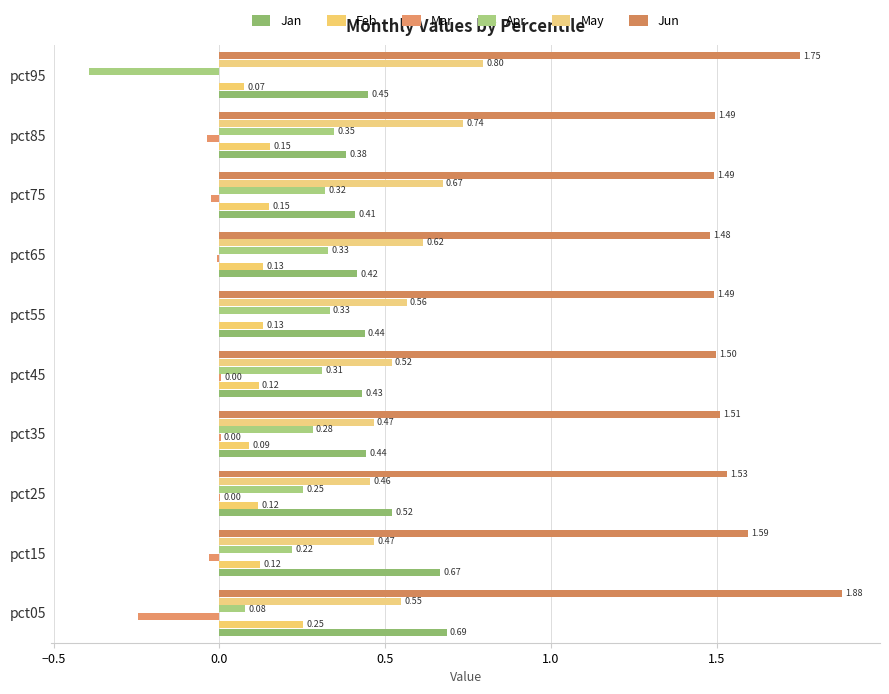

What is the sum of all Jun values?

15.7